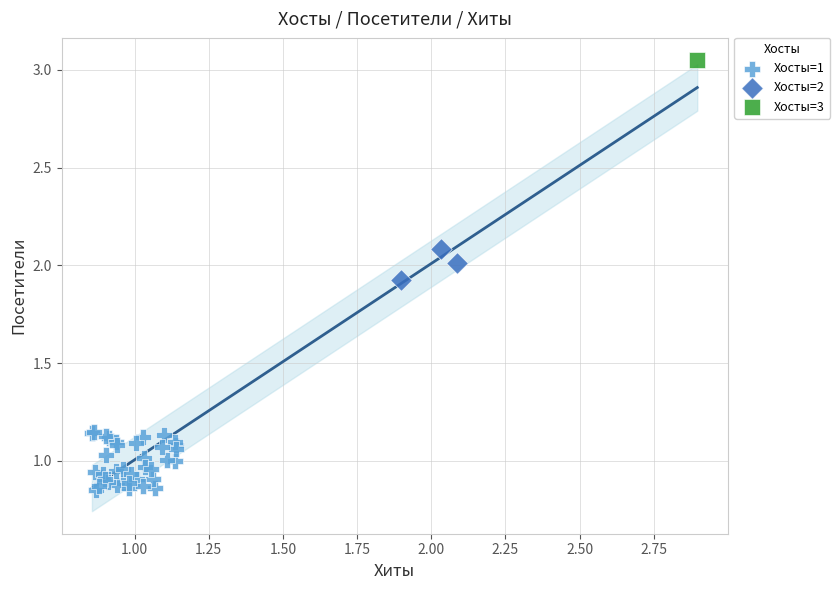

What are all the series names shown in the legend?

Хосты=1, Хосты=2, Хосты=3